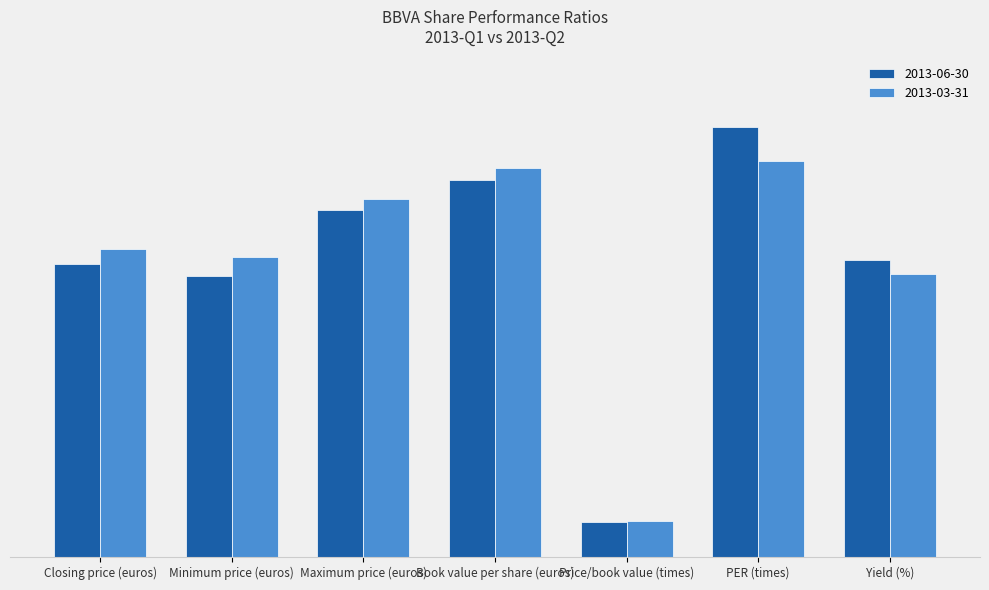

List the labels in order of 2013-03-31 value, smallest first.

Price/book value (times), Yield (%), Minimum price (euros), Closing price (euros), Maximum price (euros), Book value per share (euros), PER (times)